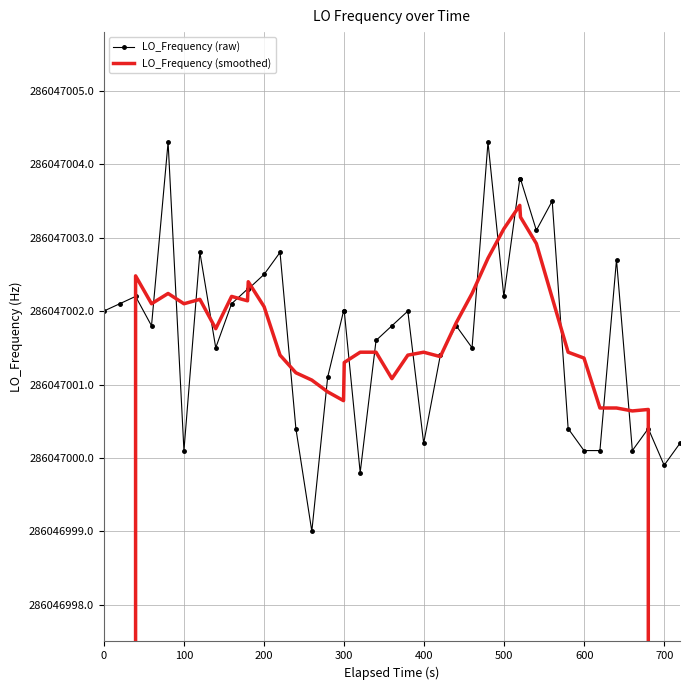

How many data points in LO_Frequency (smoothed) are above 286047001?

30